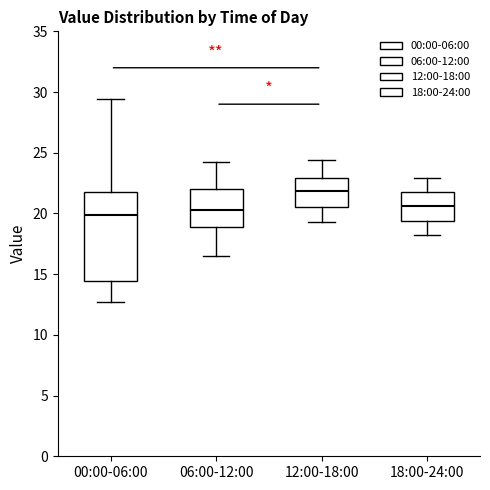

Reading left to right, transcribe this box plot: for each box, give where its median line is, the range the box spans, and where its two whiskers end, as read against the y-axis. The values are not printed on the chart, so give them approximately, as read against the axis.

00:00-06:00: median 20.0, box 14.5 to 21.5, whiskers 12.5 to 29.5
06:00-12:00: median 20.5, box 19.0 to 22.0, whiskers 16.5 to 24.5
12:00-18:00: median 22.0, box 20.5 to 23.0, whiskers 19.5 to 24.5
18:00-24:00: median 20.5, box 19.5 to 22.0, whiskers 18.0 to 23.0